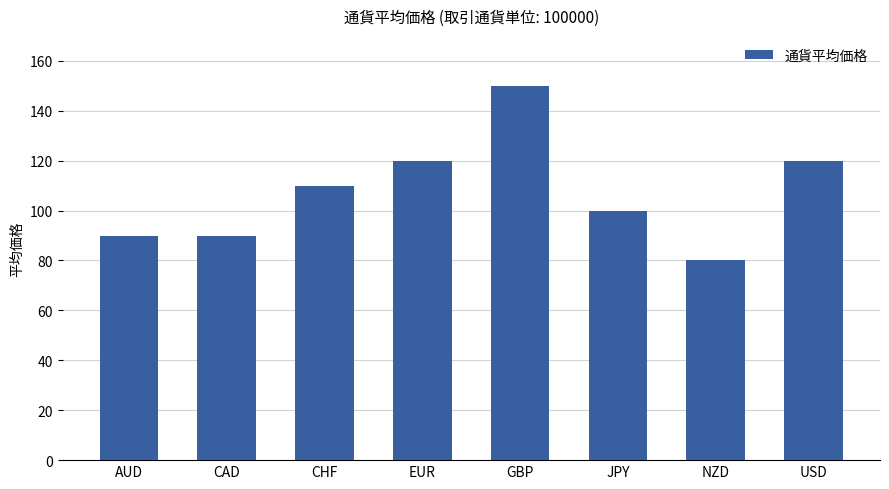

Reading right to left, what are all the values shown in this chart?

120	80	100	150	120	110	90	90